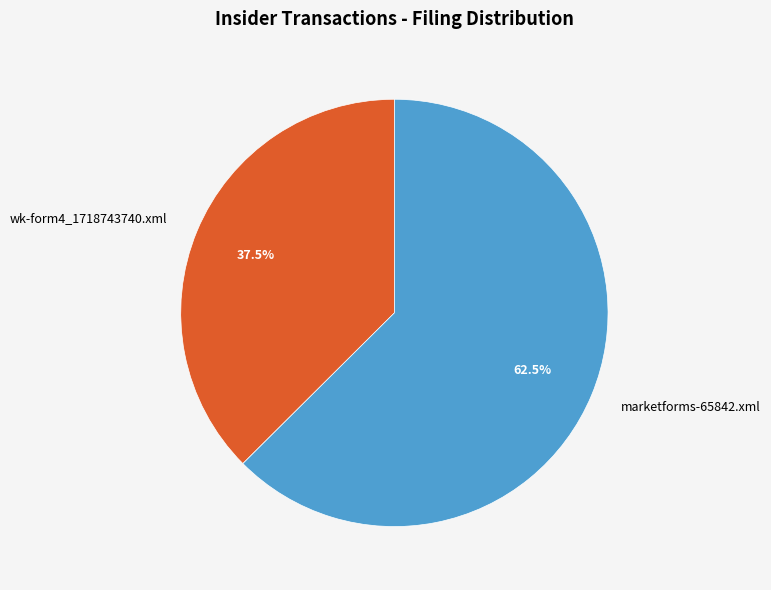

Which slice is the largest?

marketforms-65842.xml